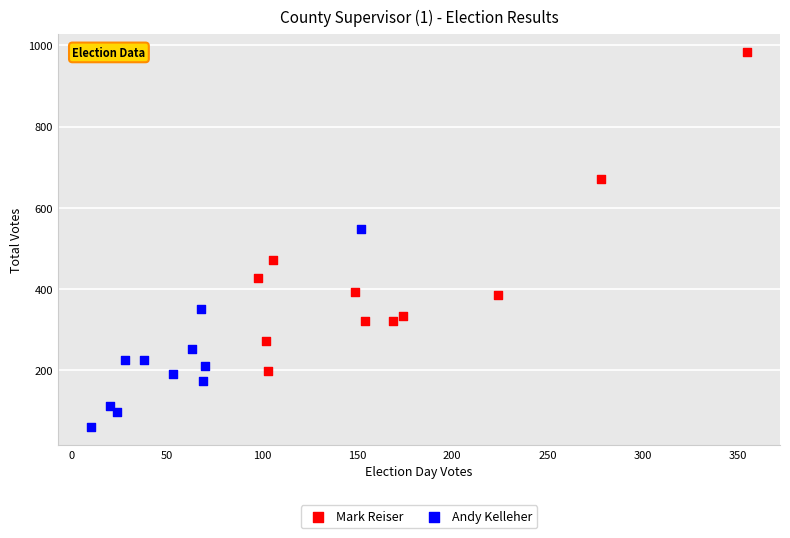

Which series reaches the maximum Y coordinate?

Mark Reiser